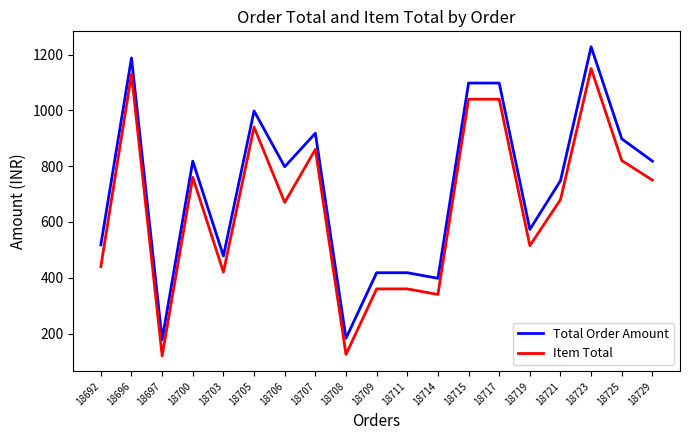

Is the value of Item Total at 18725 greater than the value of Total Order Amount at 18723?

No